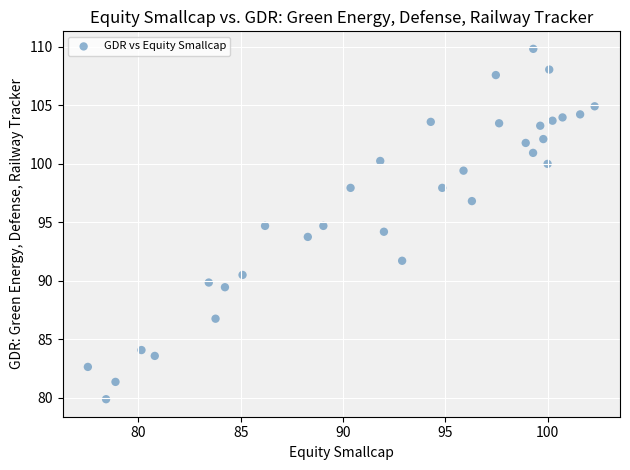

What is the range of Y values (max minus min)?

29.9